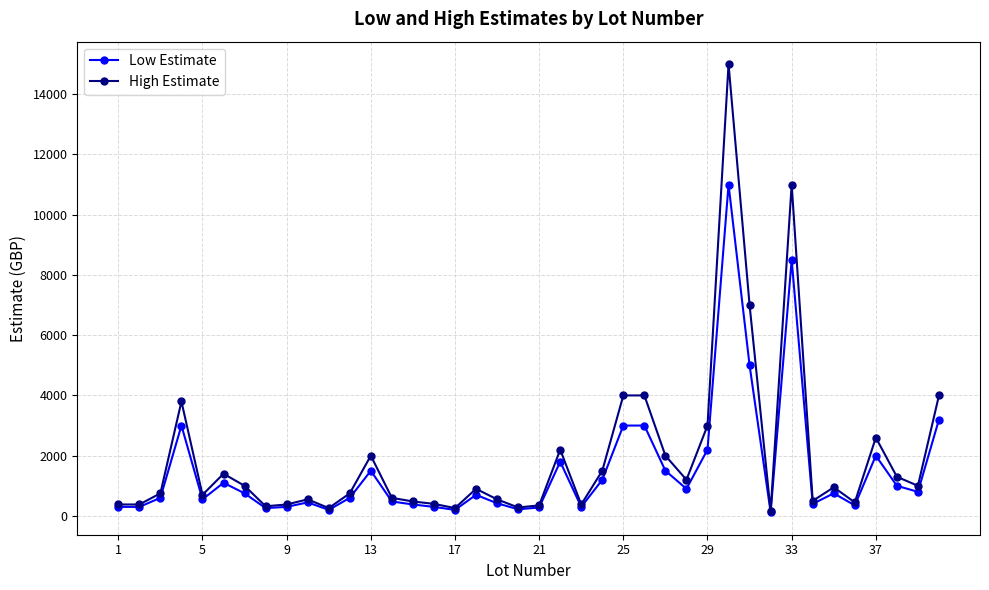

True or false: Low Estimate has more than 1 points higher than both neighbors.

True